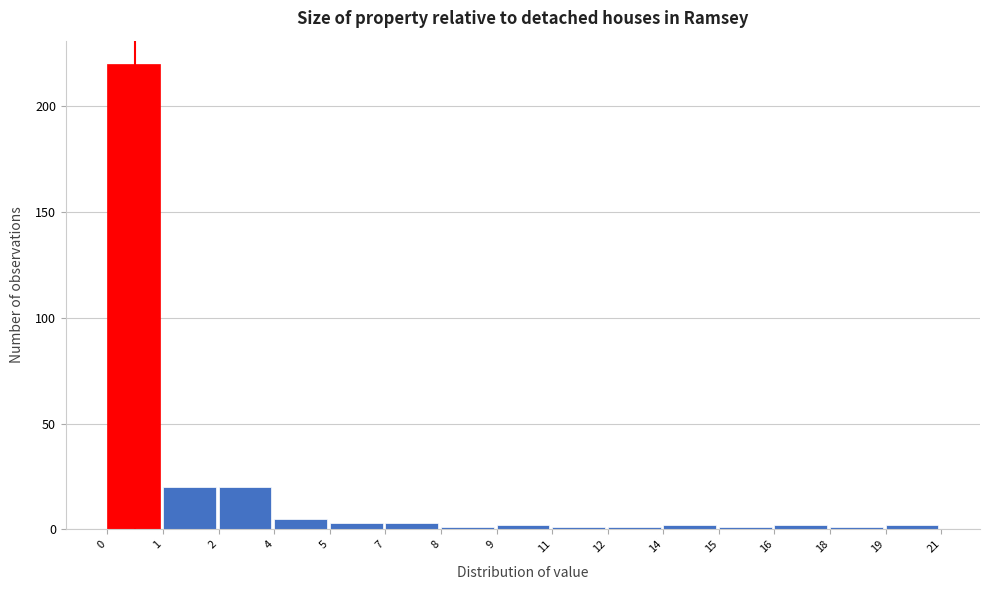

Reading left to right, list all the values displayed in this chart.

0=220	1=20	2=20	4=5	5=3	7=3	8=1	9=2	11=1	12=1	14=2	15=1	16=2	18=1	19=2